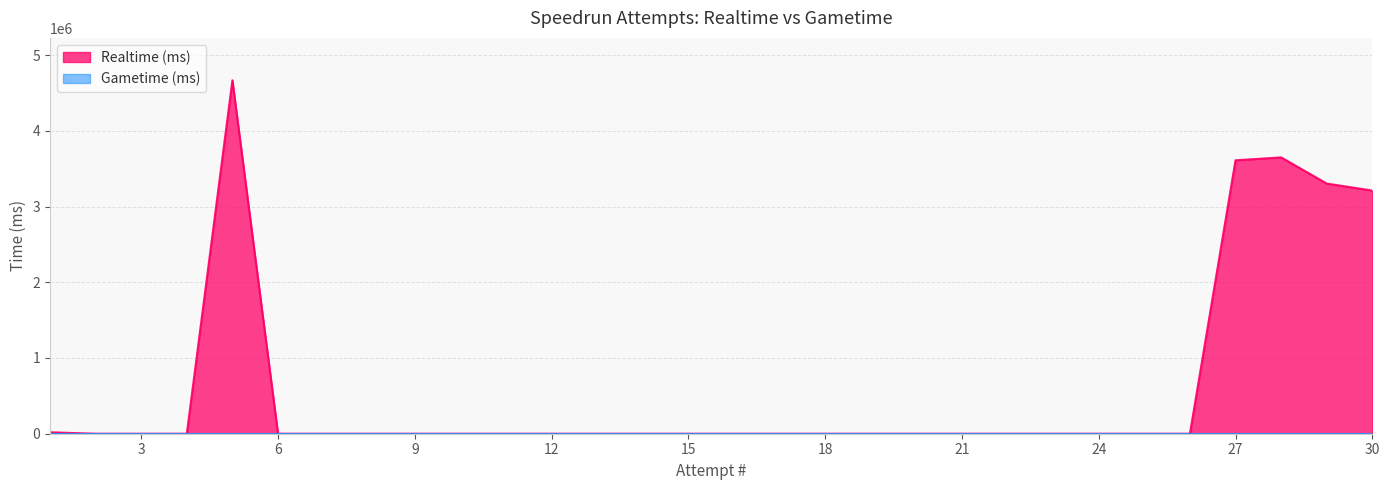

Which series has the widest spread of values?

Realtime (ms)